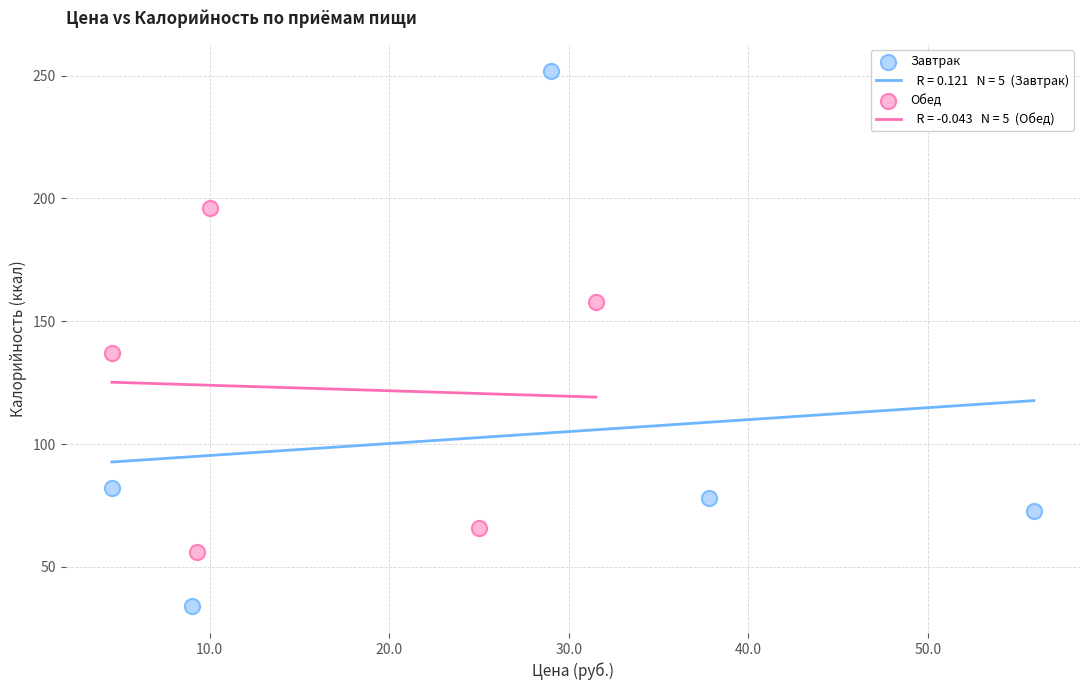

Which series contains the highest Y value?

Завтрак